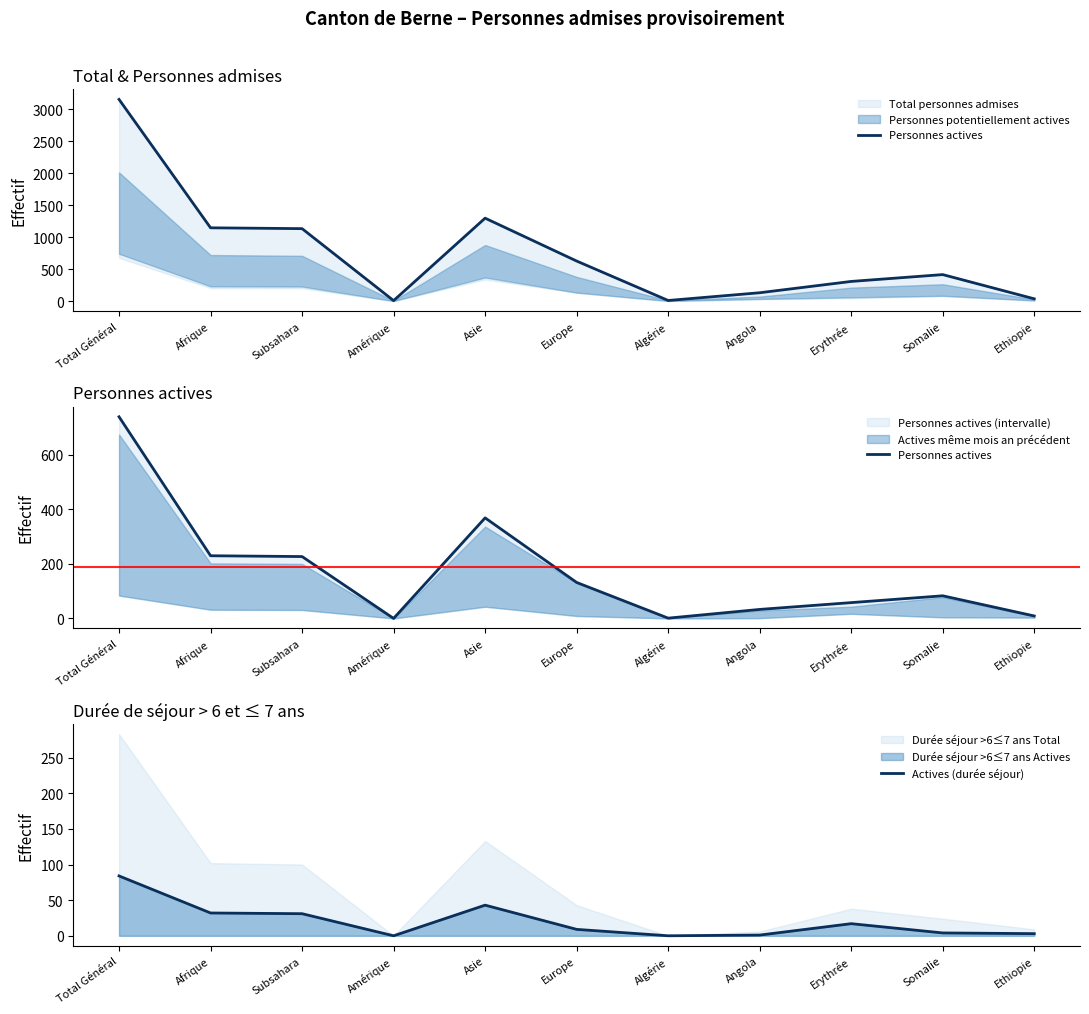

Reading right to left, extract all data points from this chart.

Personnes actives: Ethiopie=9	Somalie=83	Erythrée=58	Angola=33	Algérie=1	Europe=132	Asie=369	Amérique=0	Subsahara=227	Afrique=230	Total Général=740
Actives (durée séjour): Ethiopie=3	Somalie=4	Erythrée=17	Angola=1	Algérie=0	Europe=9	Asie=43	Amérique=0	Subsahara=31	Afrique=32	Total Général=84